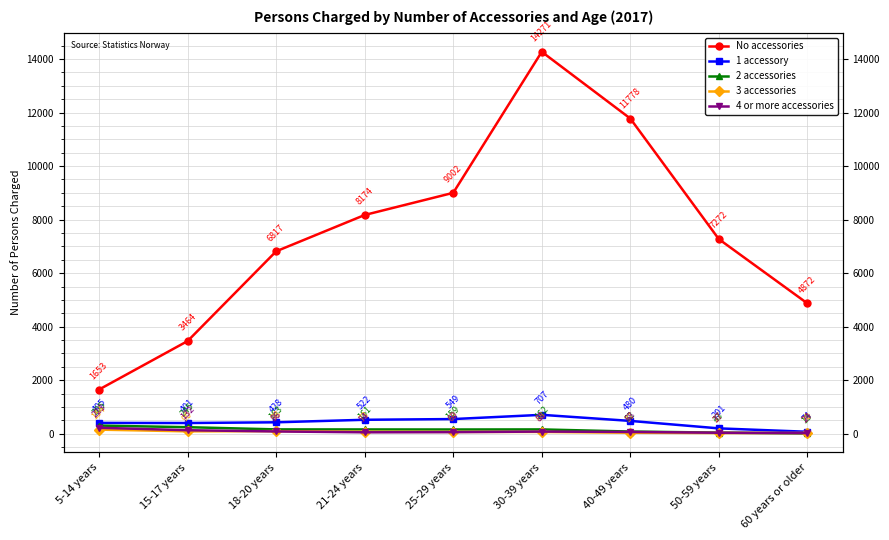

Where is 2 accessories nearest to the value 159?

25-29 years